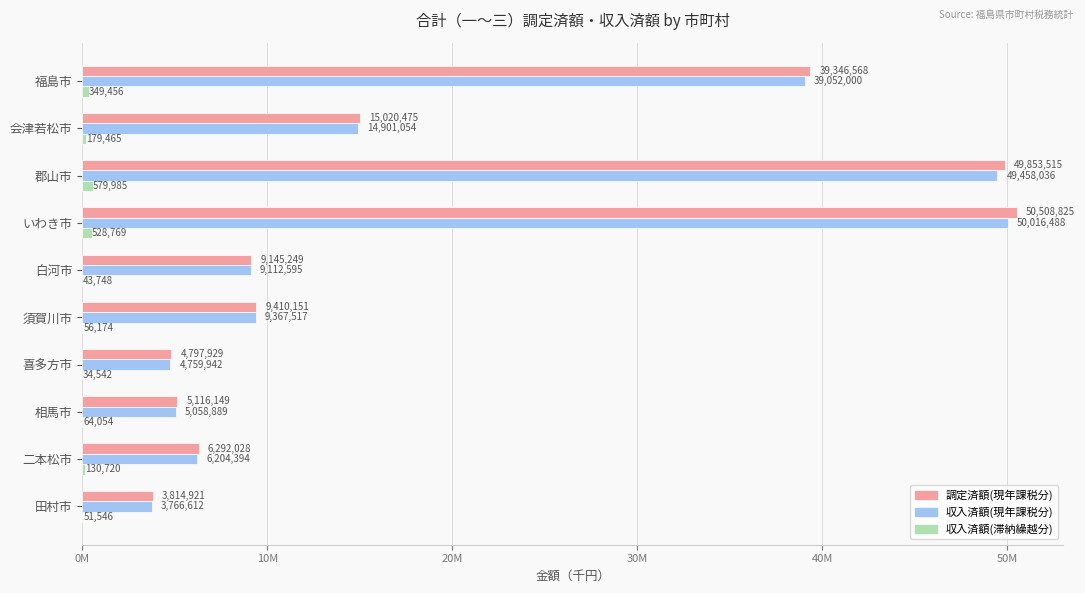

What is the value of the 収入済額(滞納繰越分) bar at the 10th from the left?

51546